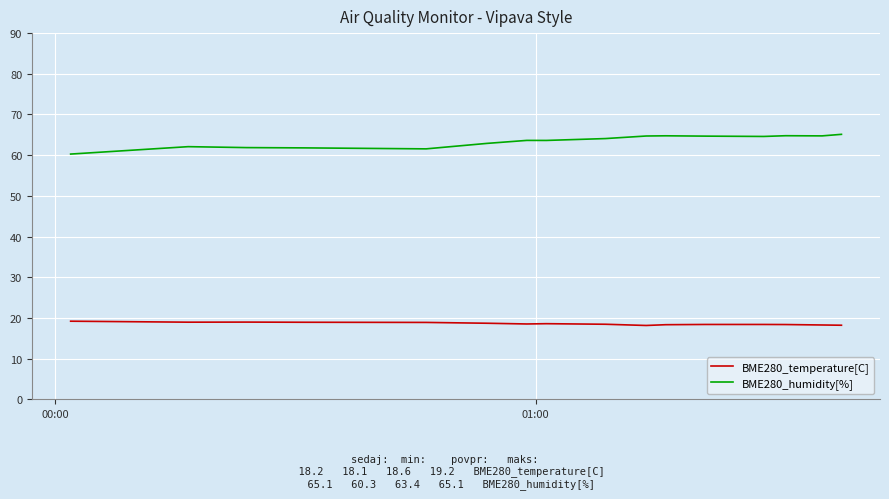

Which series has the largest total across all categories?

BME280_humidity[%]